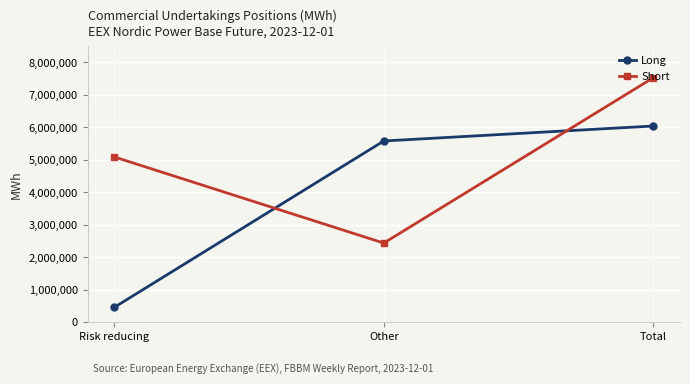

Which series has the largest range (max minus min)?

Long